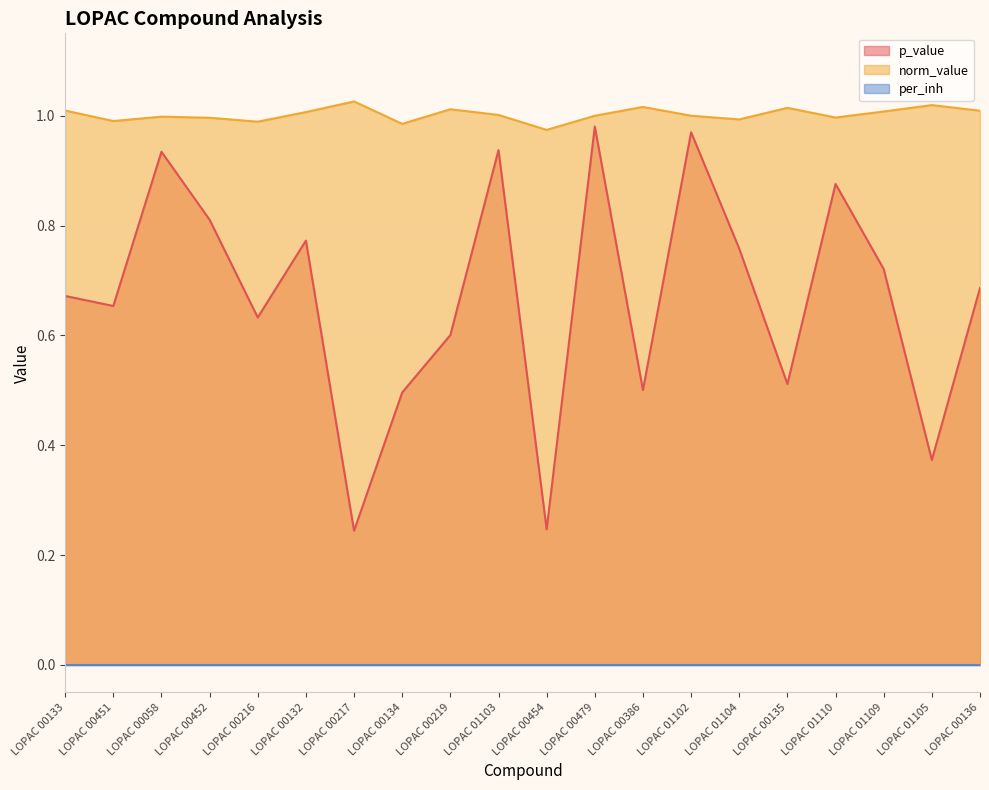

In p_value, how many points are higher than both neighbors (excluding endpoints)?

6